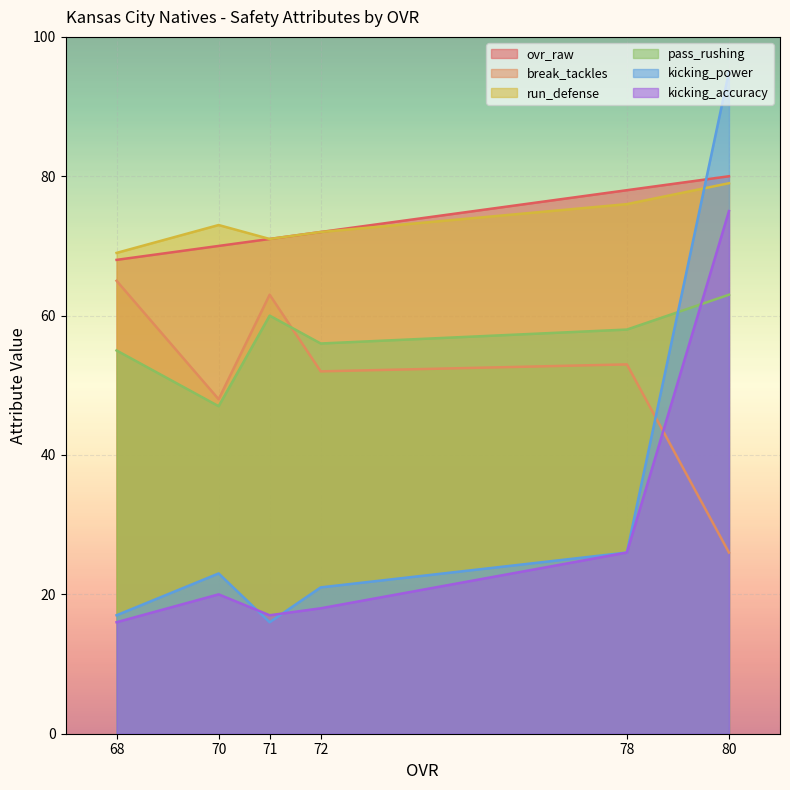

How many times do kicking_accuracy and break_tackles cross each other?

1